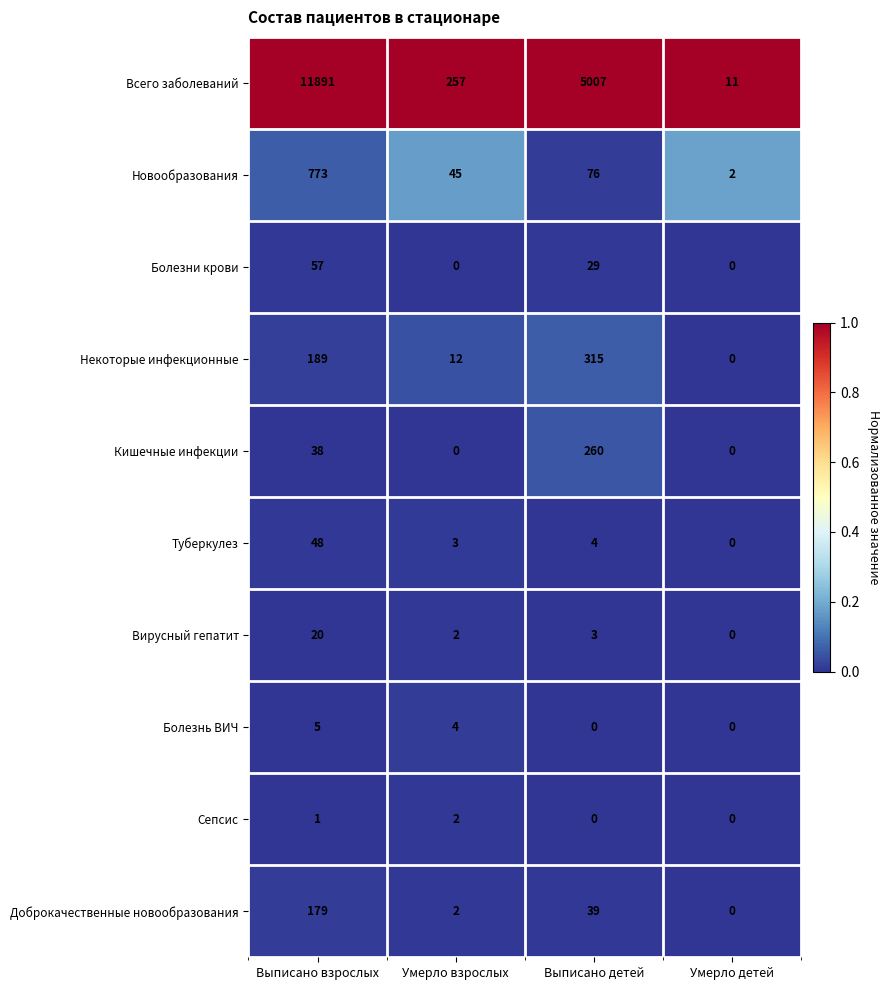

Which series has the largest range (max minus min)?

Всего заболеваний